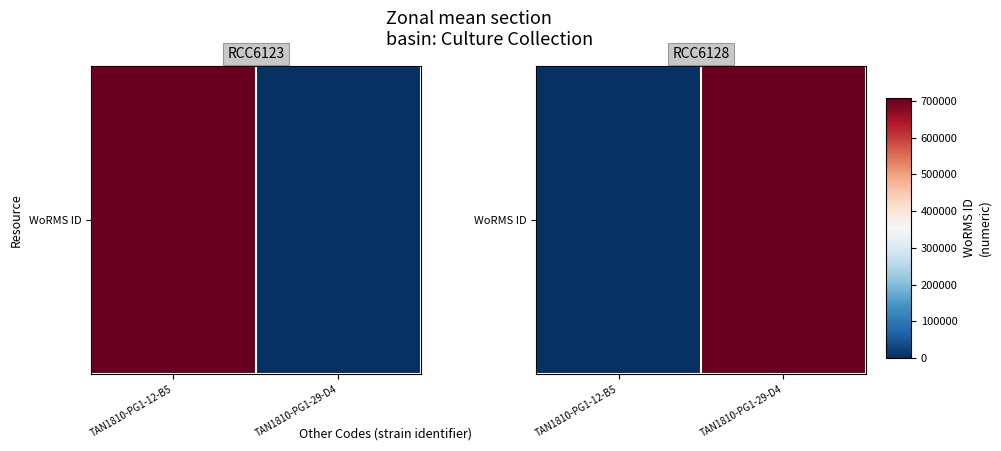

The value at TAN1810-PG1-29-D4 is 707630. True or false?

True